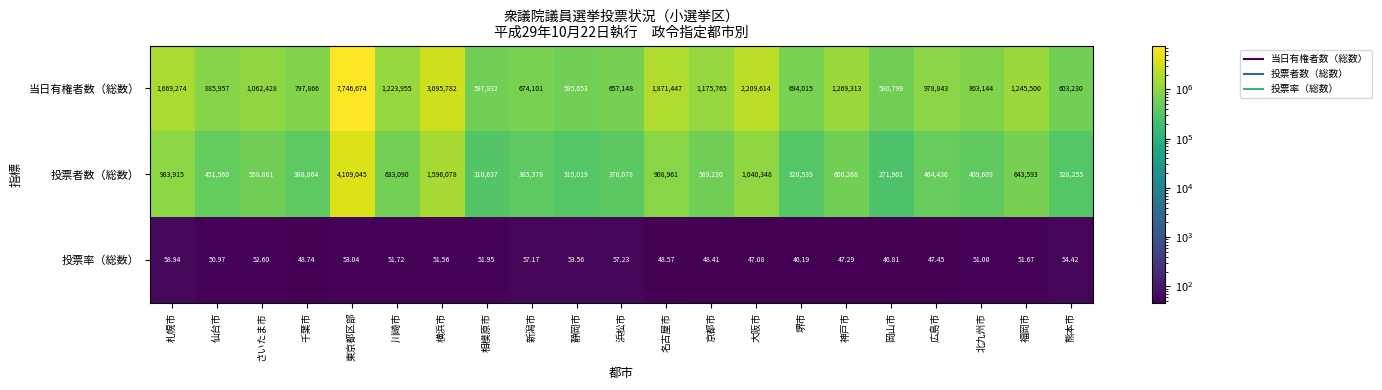

Between 新潟市 and 静岡市, which series saw the biggest shift?

当日有権者数（総数）